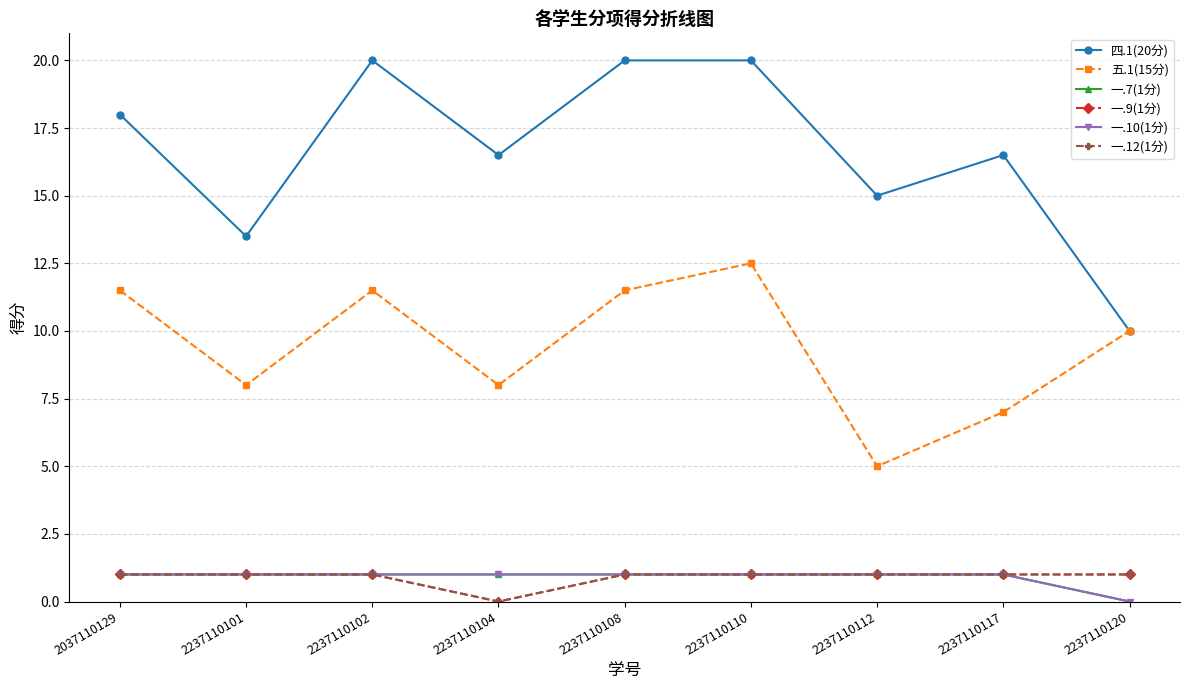

What is the difference between the 一.7(1分) values at 2237110120 and 2237110110?

1.0